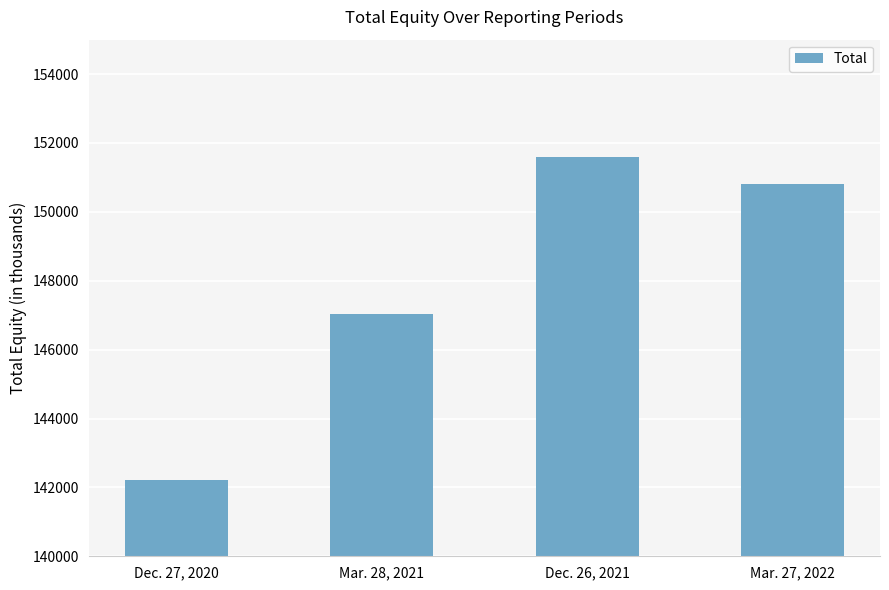

How many series are shown in this chart?

1